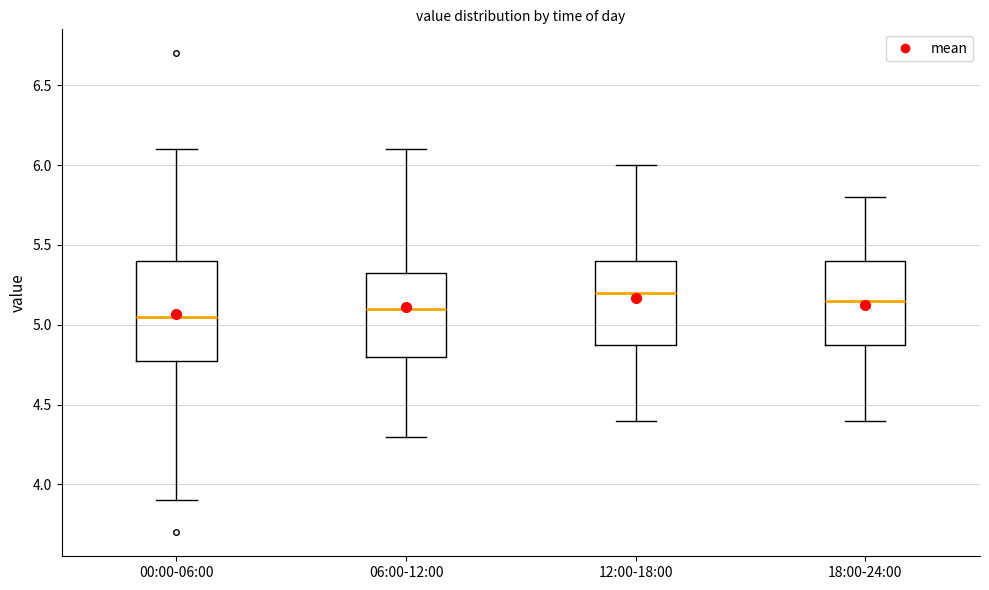

Where does the lower whisker of the box for 06:00-12:00 end on the y-axis? The values are not printed on the chart, so give them approximately, as read against the axis.

4.30